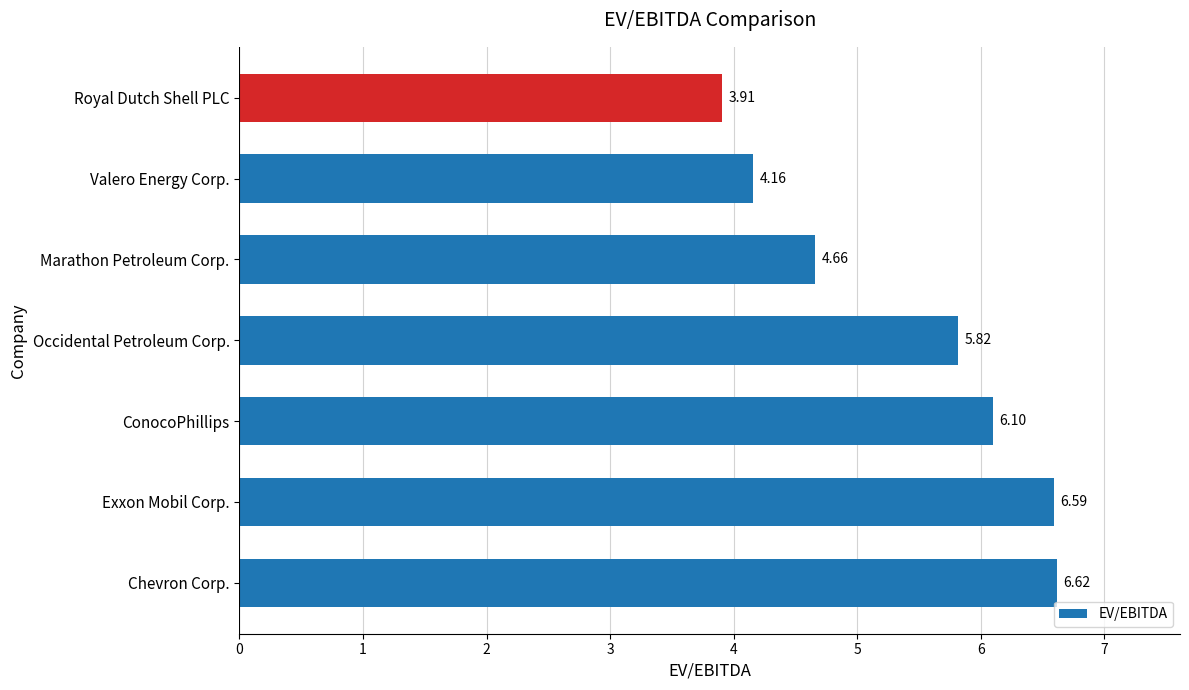

Rank the categories by value from lowest to highest.

Royal Dutch Shell PLC, Valero Energy Corp., Marathon Petroleum Corp., Occidental Petroleum Corp., ConocoPhillips, Exxon Mobil Corp., Chevron Corp.